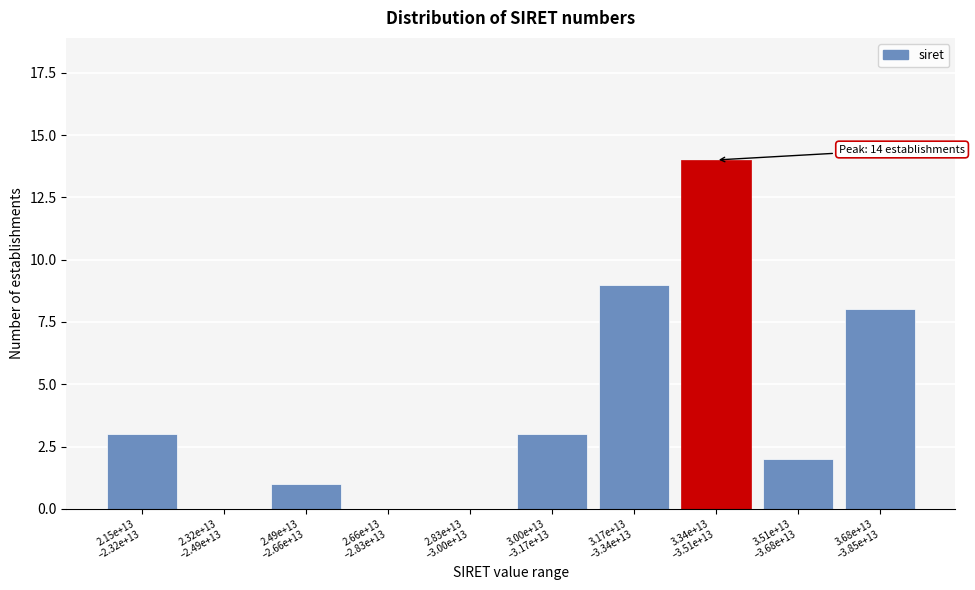

What is the sum of all values?

40